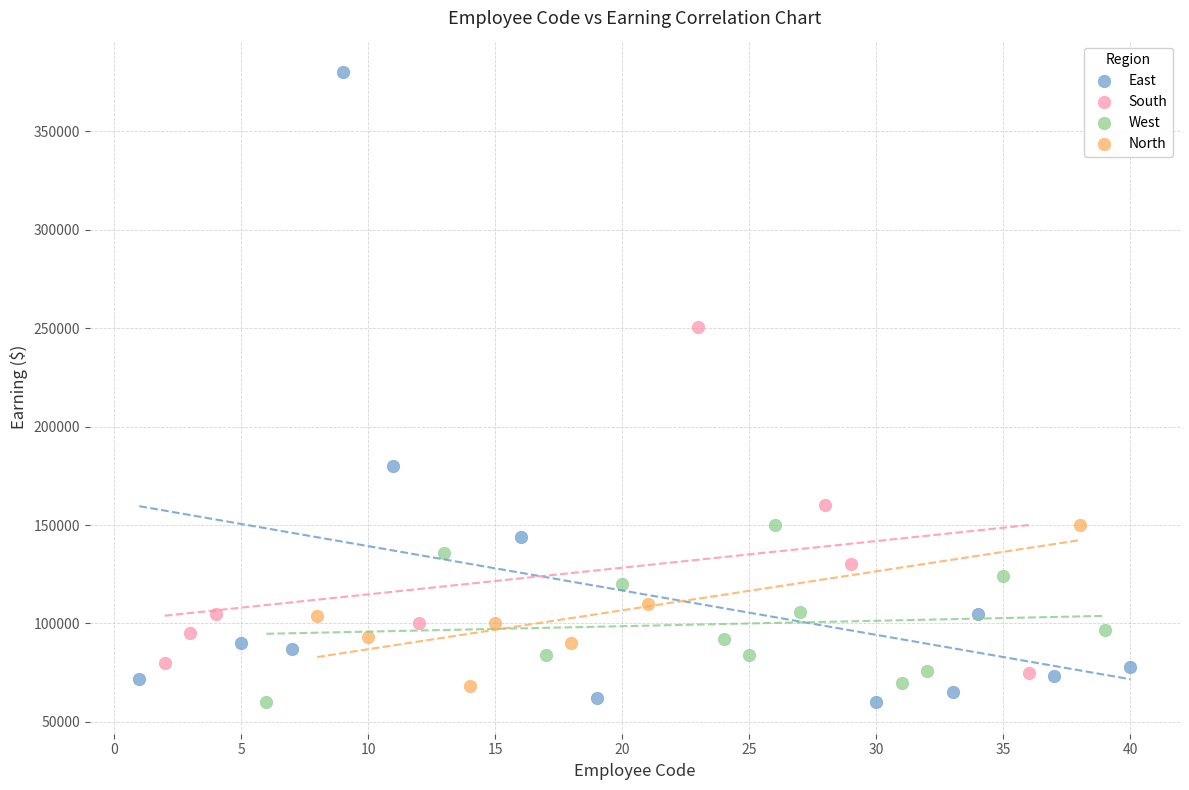

Which series has the widest spread of Y values?

East